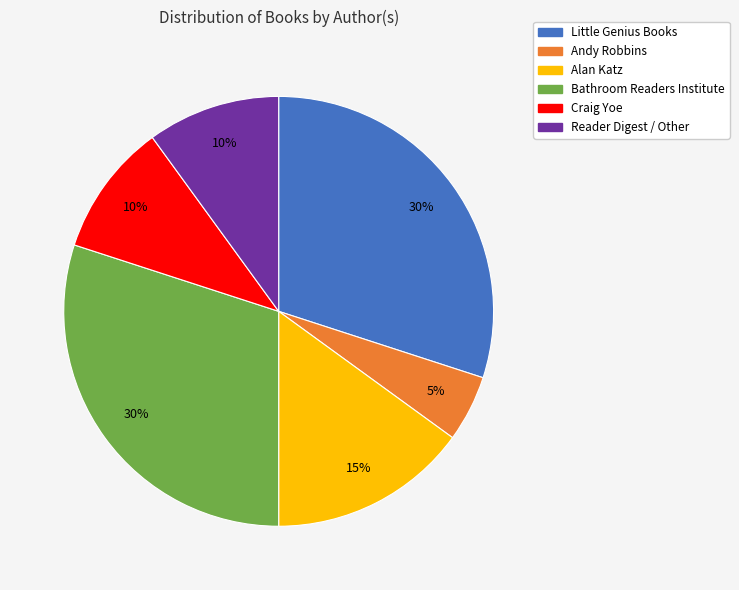

To the nearest percent, what percentage of the pie is Alan Katz?

15%